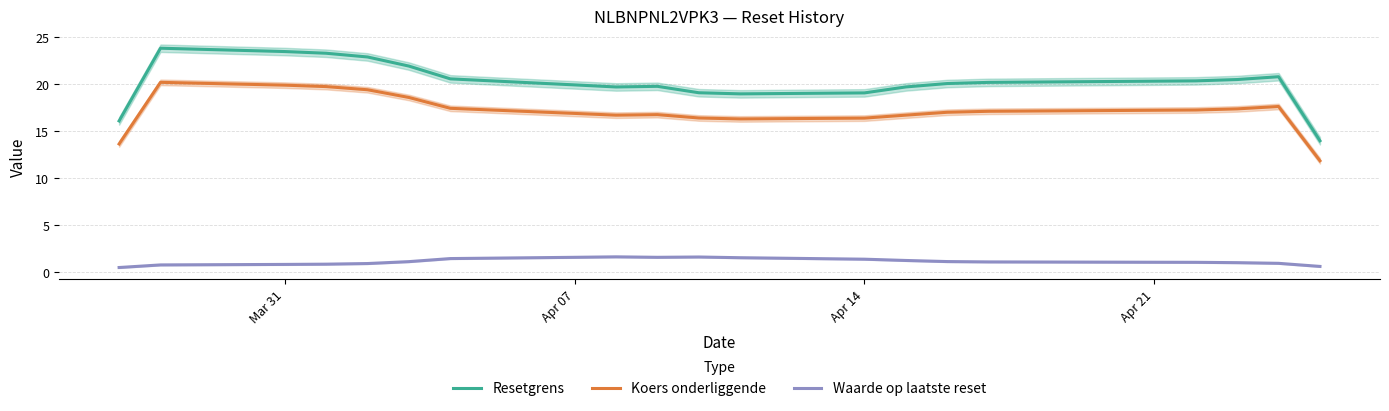

What is the highest value of the Koers onderliggende series?

20.2